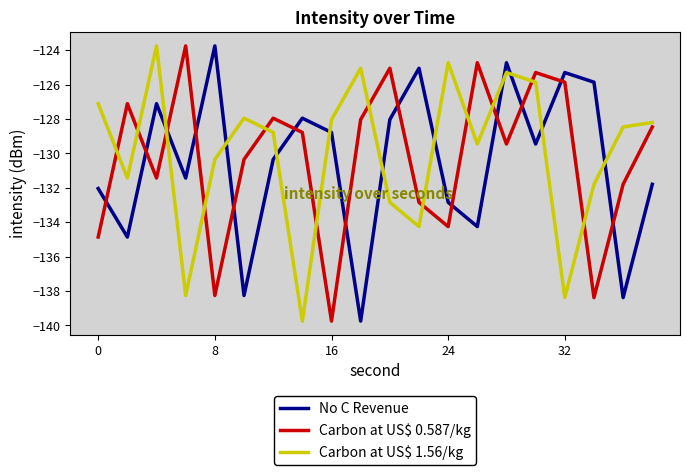

What is the lowest value of the No C Revenue series?

-139.8